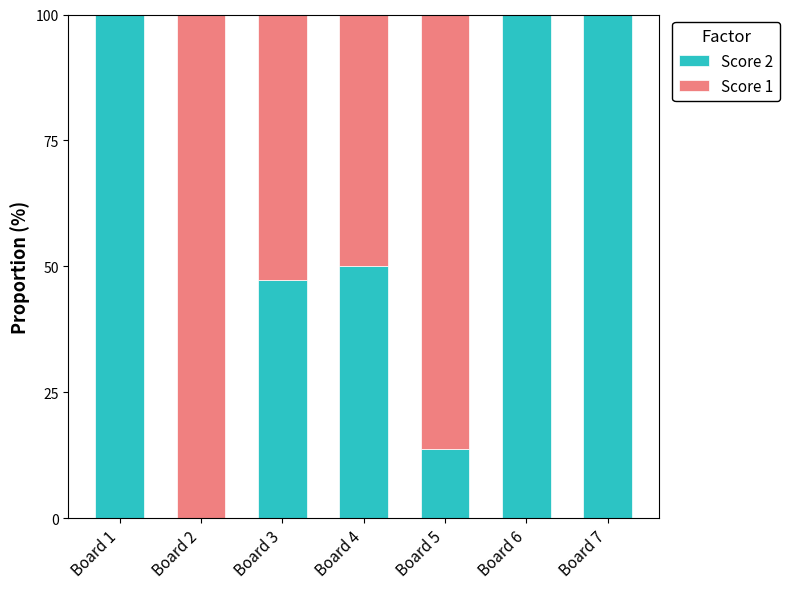

What is the highest value of the Score 2 series?

100.0